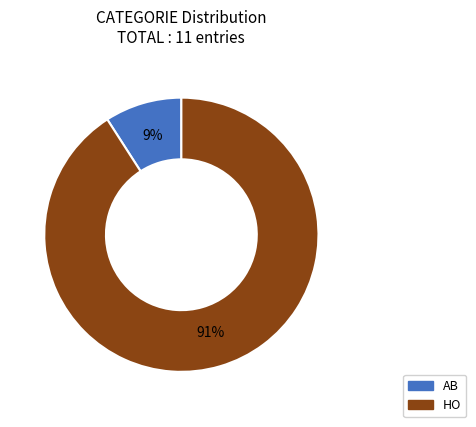

To the nearest percent, what is the average slice percentage?

50%